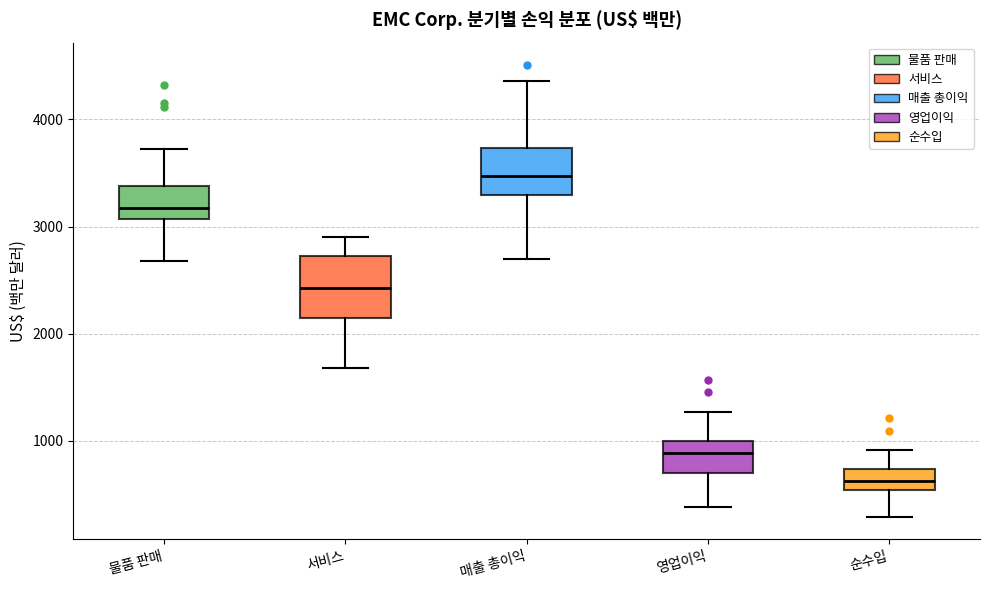

Which box has the highest median line?

매출 총이익